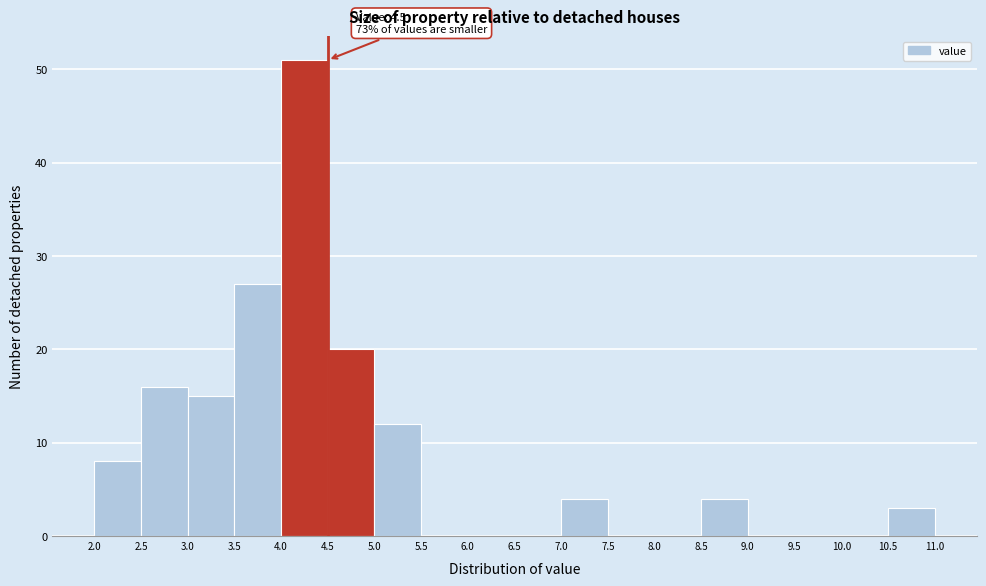

Which range on the x-axis has the tallest bar?

4.0 to 4.5